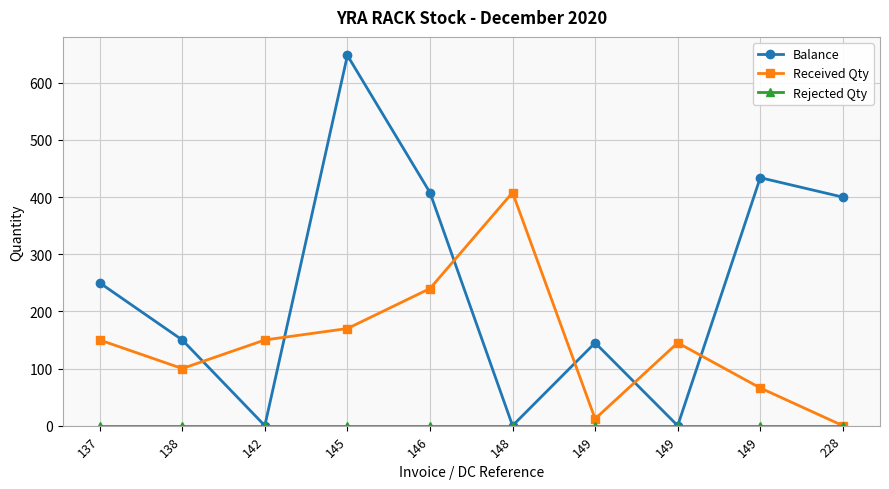

How many distinct data groups are displayed?

3